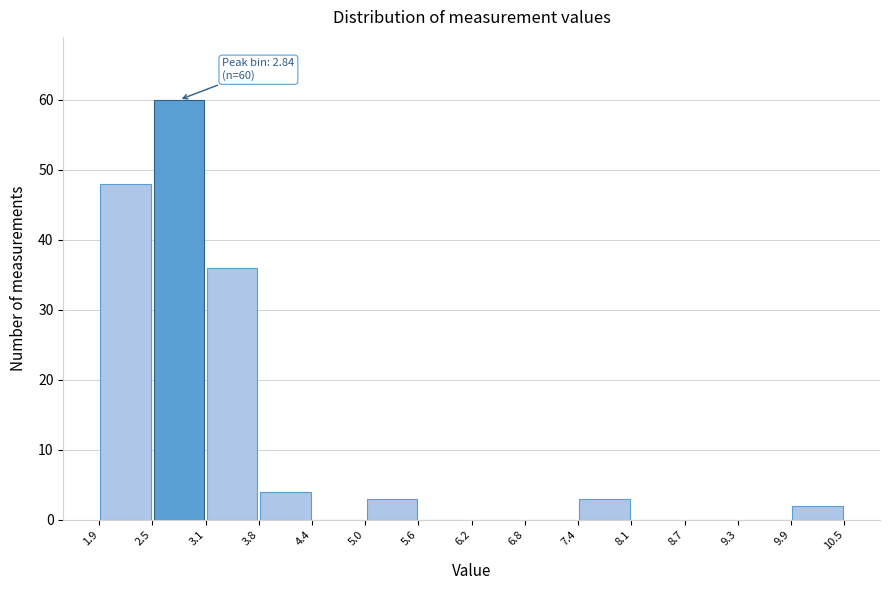

Over which range of the x-axis is the bar tallest?

2.5 to 3.1